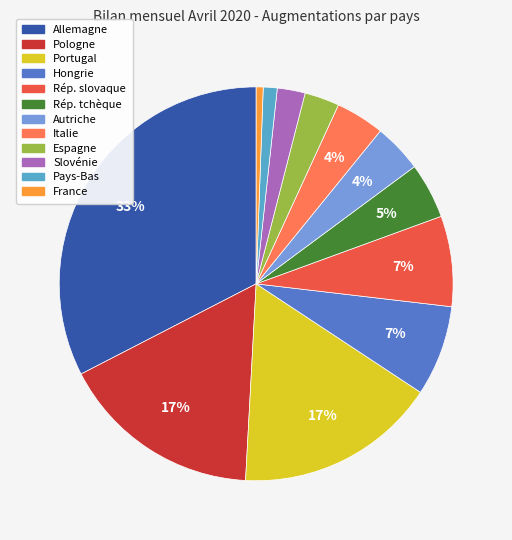

To the nearest percent, what is the average slice percentage?

8%